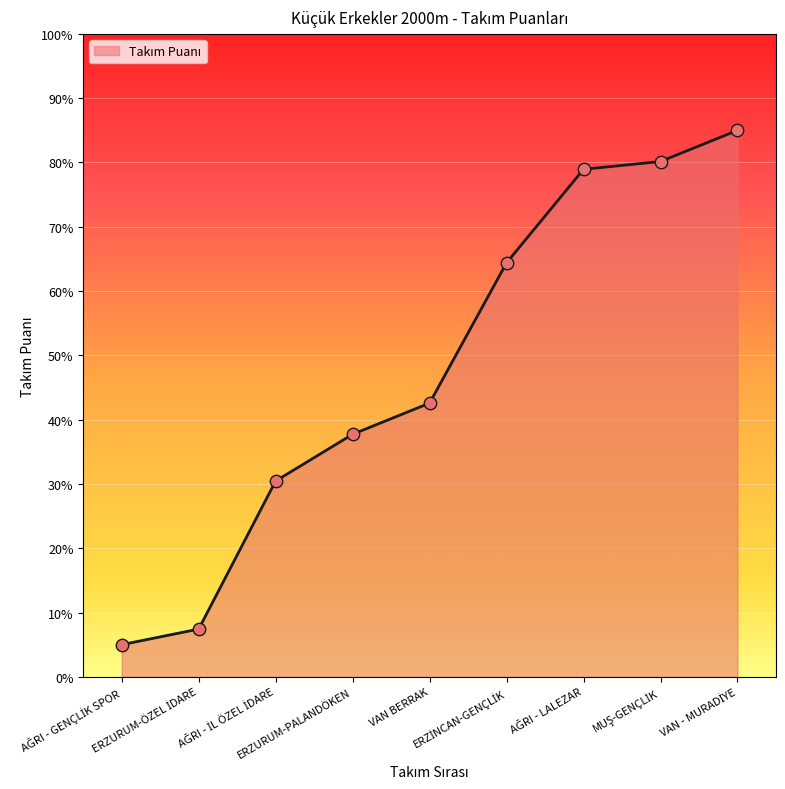

What is the minimum value shown in the chart?

5.0